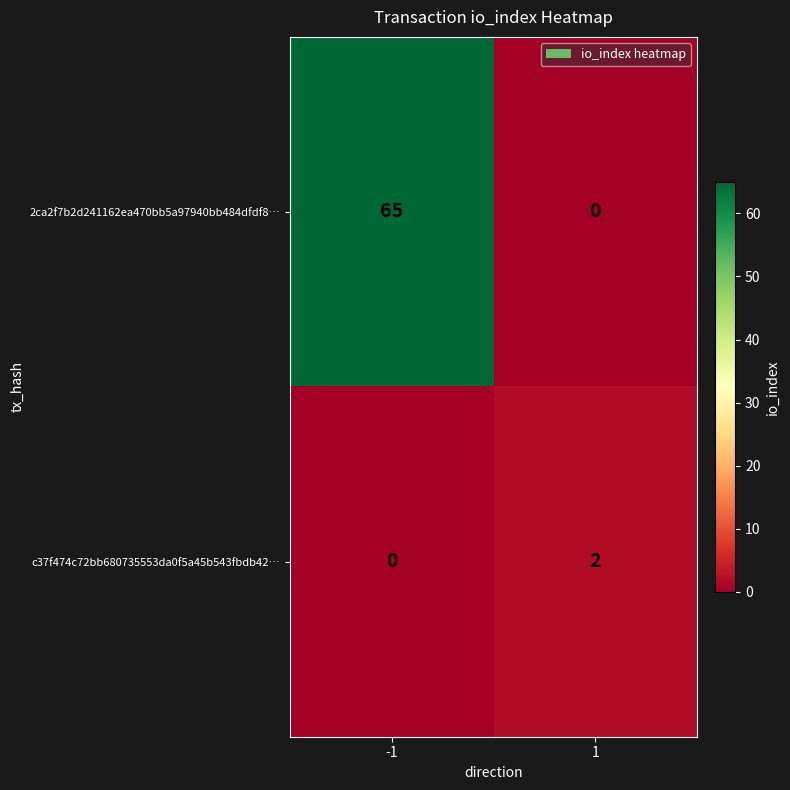

Is the value of 2ca2f7b2d241162ea470bb5a97940bb484dfdf8… at -1 greater than the value of c37f474c72bb680735553da0f5a45b543fbdb42… at 1?

Yes